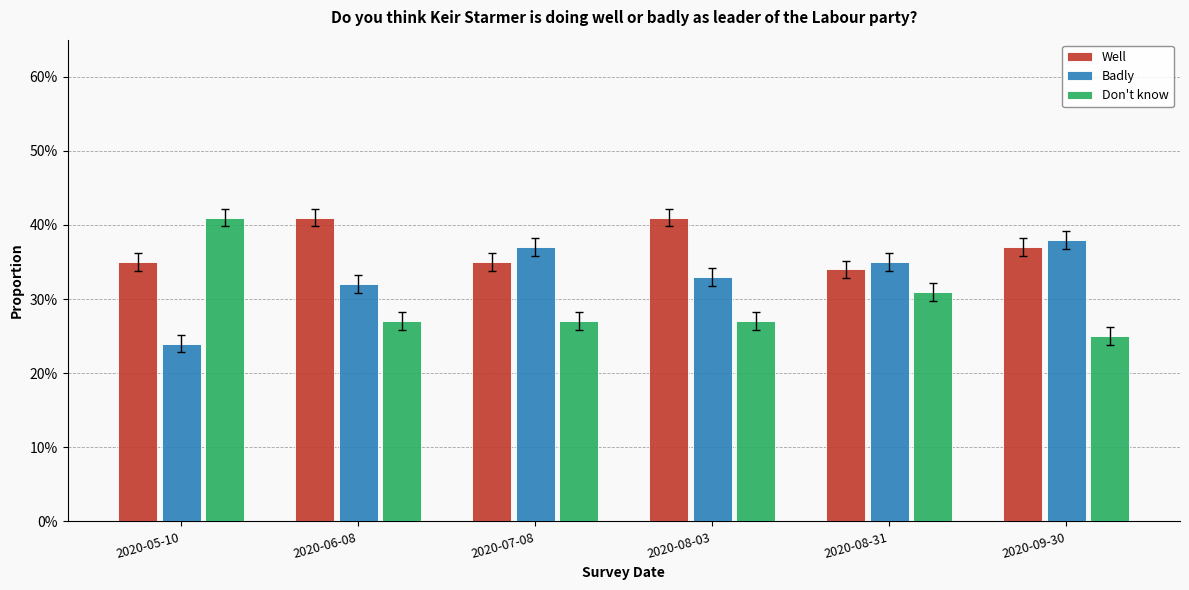

Which series has the largest total across all categories?

Well